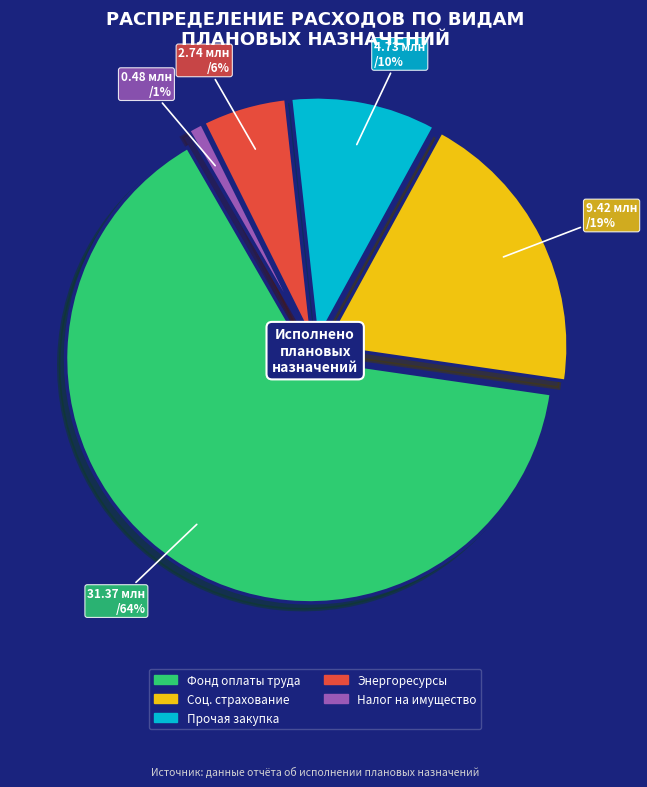

Which category has the smallest portion of the pie?

Уплата налога на имущество организаций